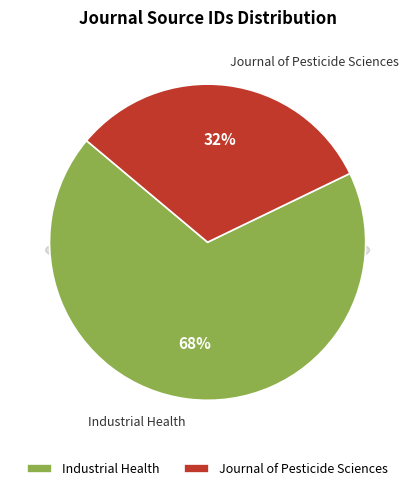

What percentage is the Industrial Health slice, to the nearest percent?

68%